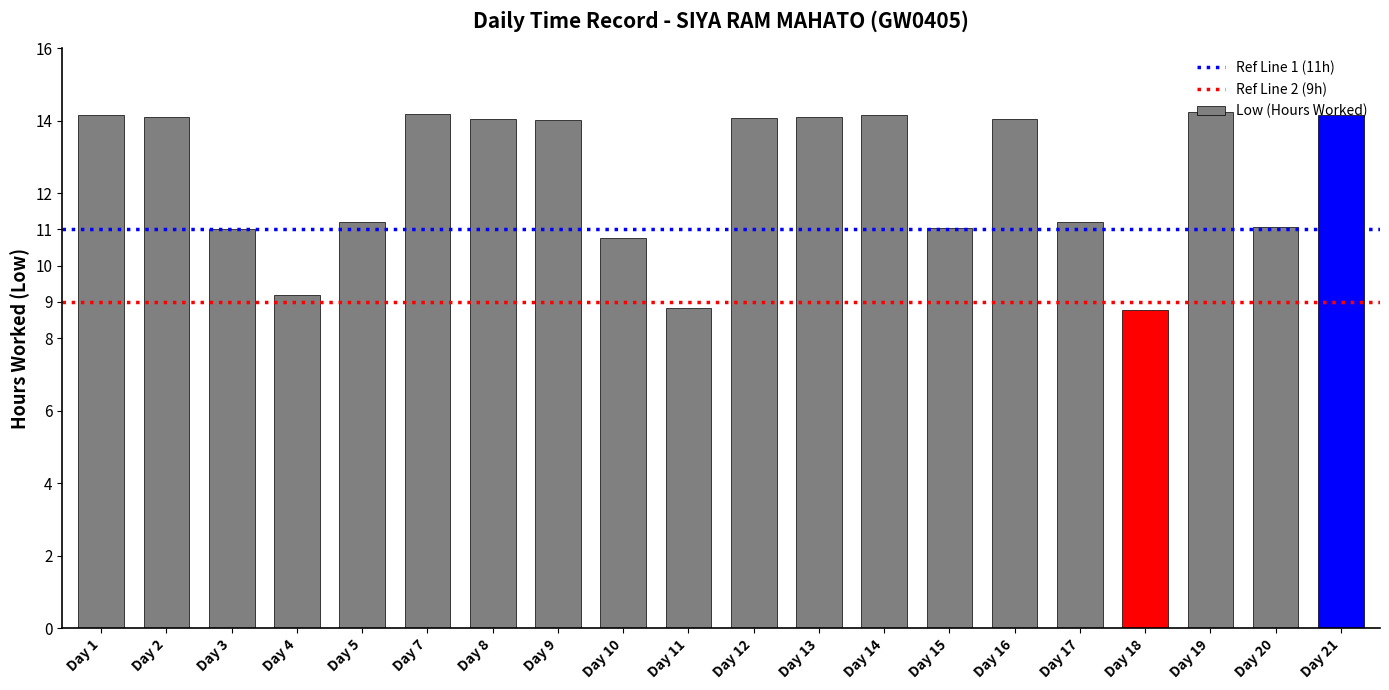

Does the chart contain stacked bars?

No